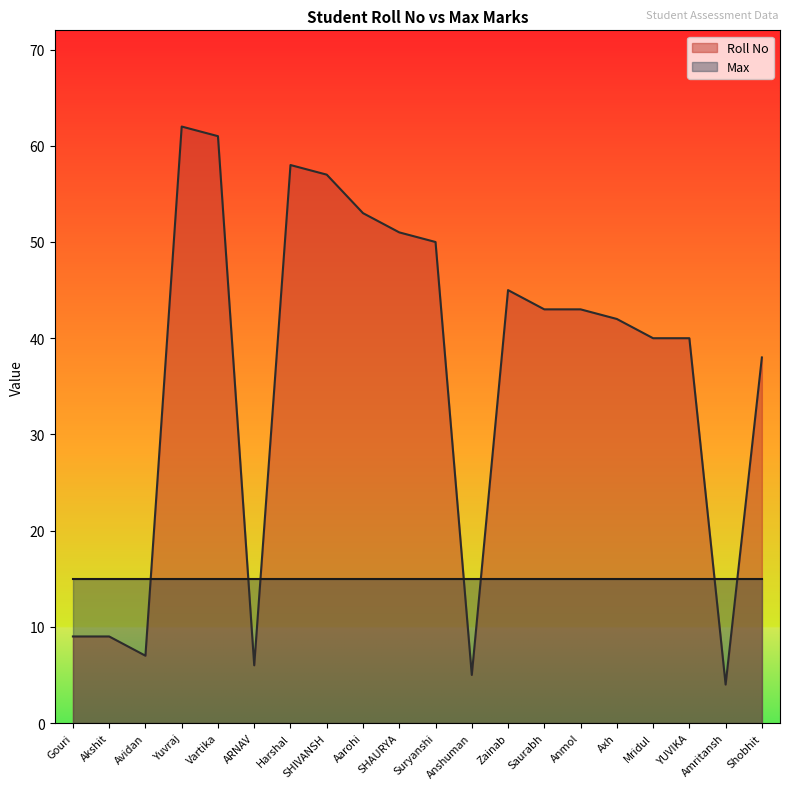

What is the label of the 5th point from the right?

Axh